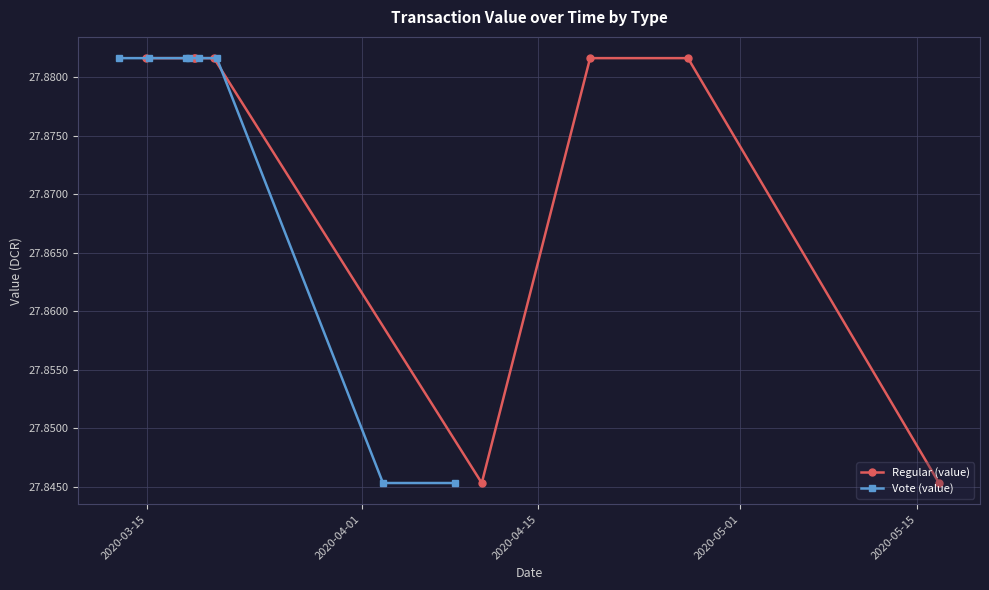

Rank the series by their maximum value, from lowest to highest.

Regular (value), Vote (value)